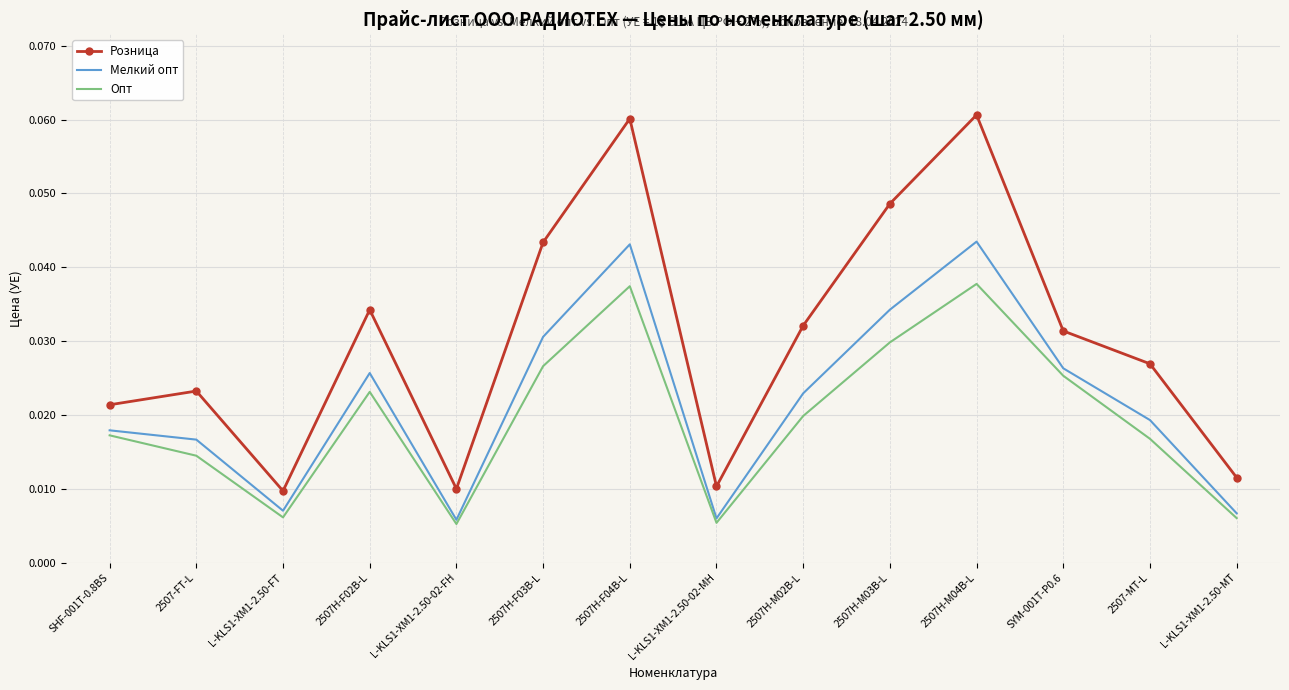

At which category does Опт reach its first local peak?

2507H-F02B-L